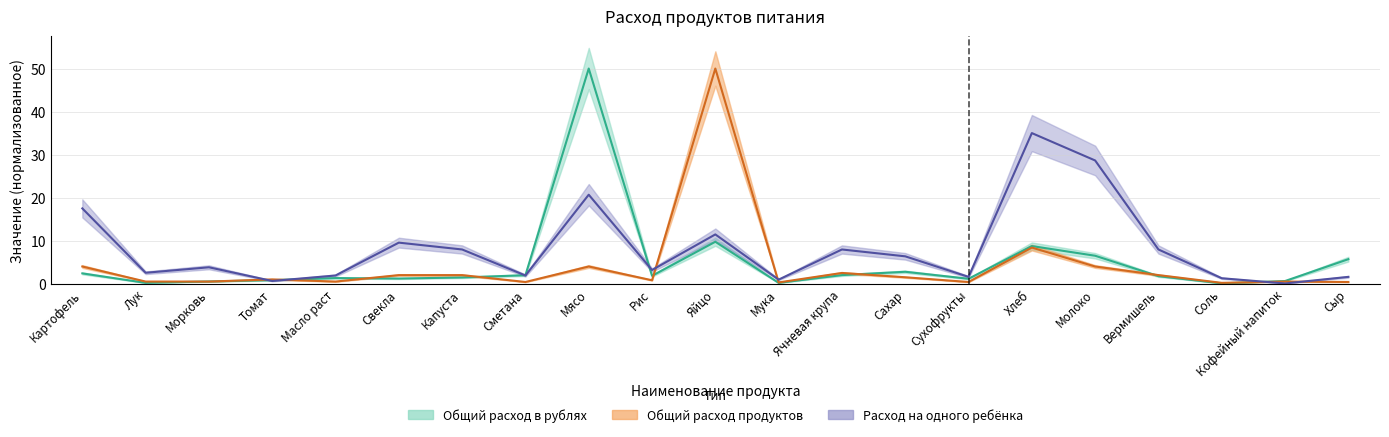

What is the difference between the Расход на одного ребёнка values at Морковь and Мука?

2.9